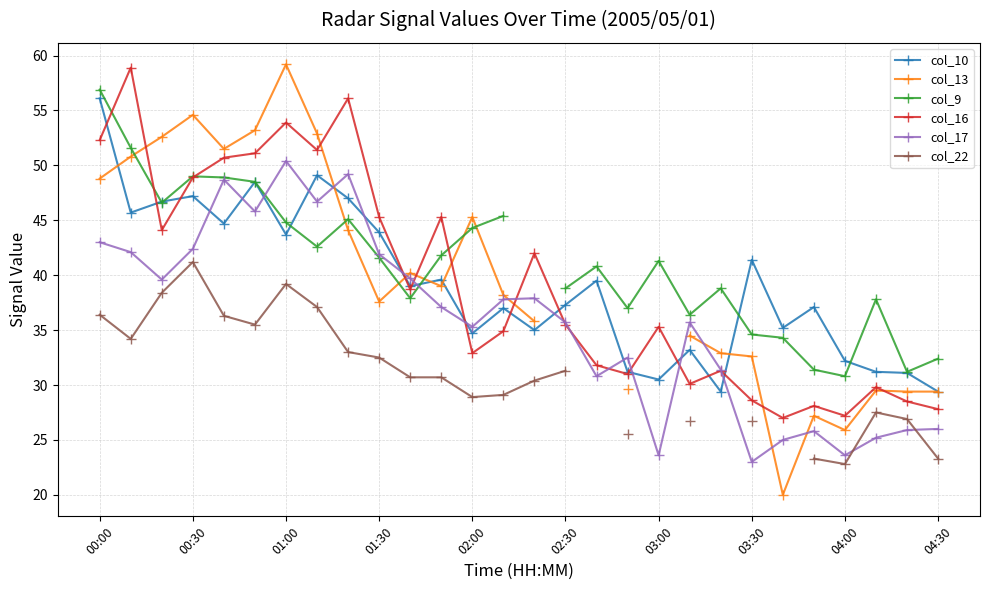

In col_22, how many points are lower than both neighbors (excluding endpoints)?

4